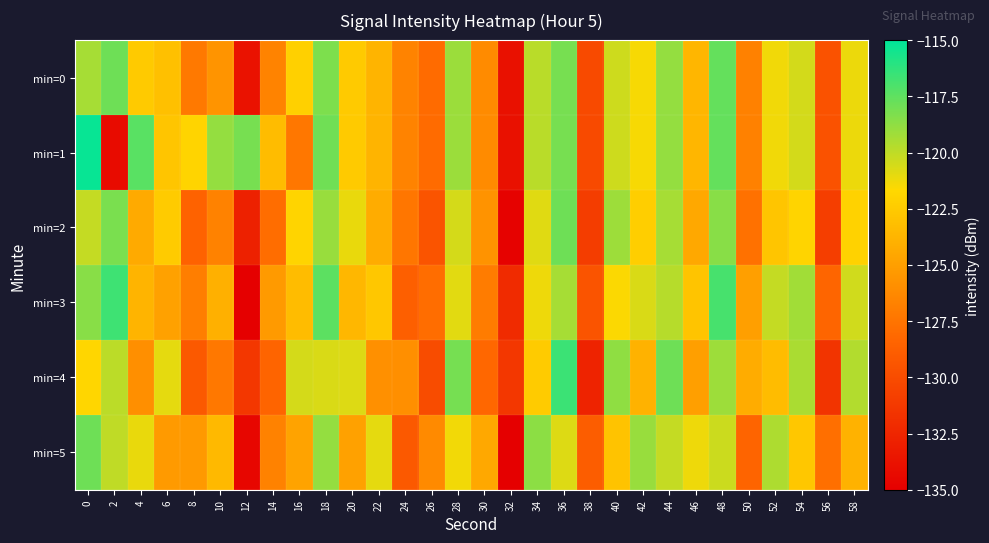

Between 4 and 54, which is larger?

54